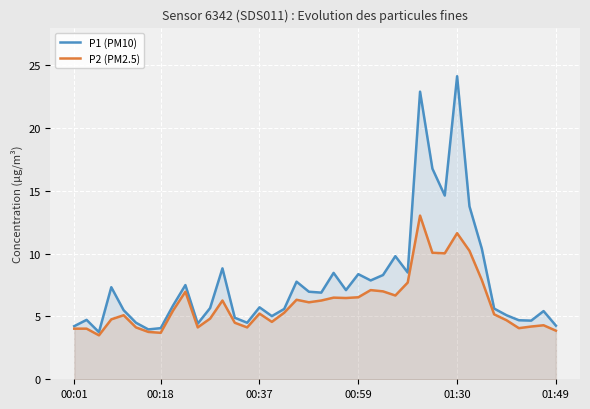

True or false: P2 (PM2.5) has more than 0 interior local peaks.

True